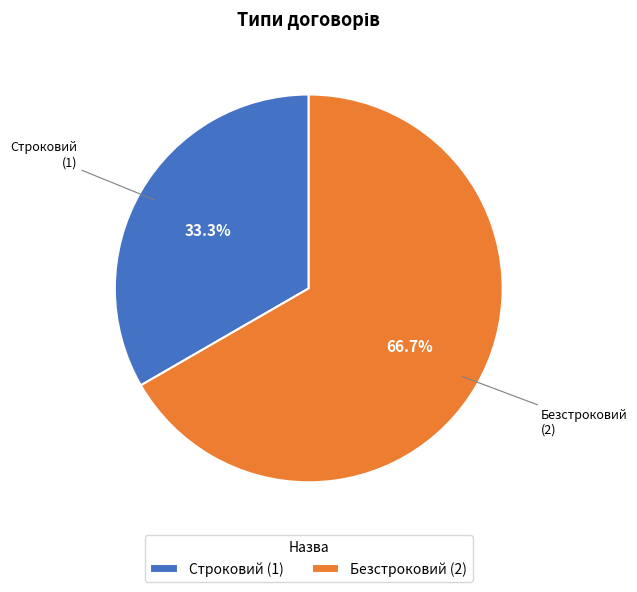

True or false: Безстроковий accounts for 73% of the total.

False